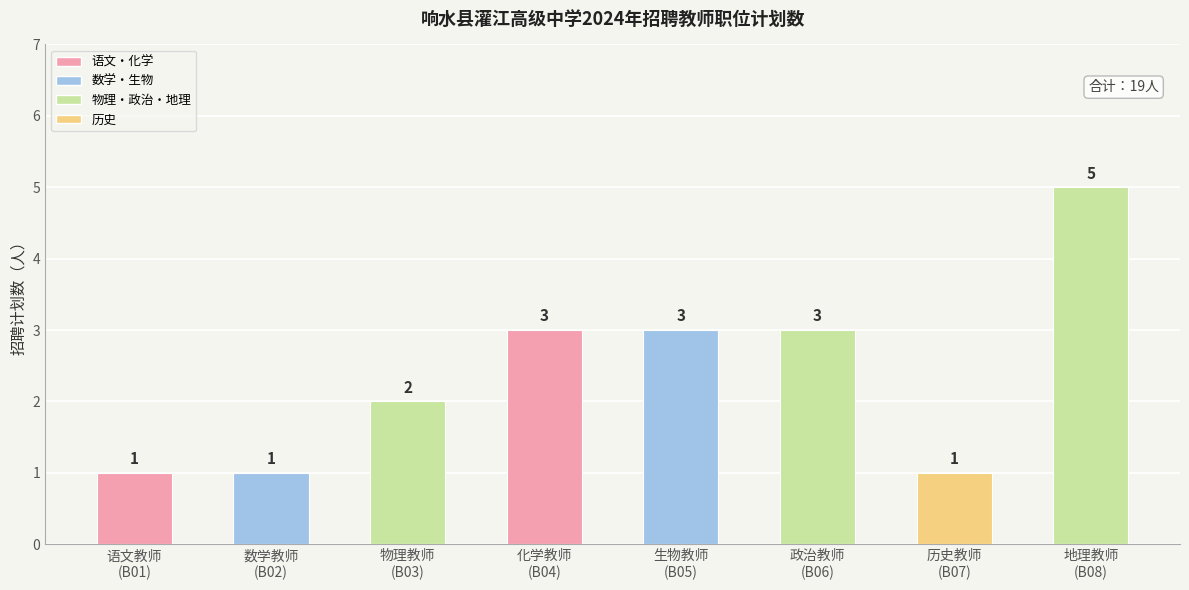

Reading right to left, what are all the values shown in this chart?

5	1	3	3	3	2	1	1